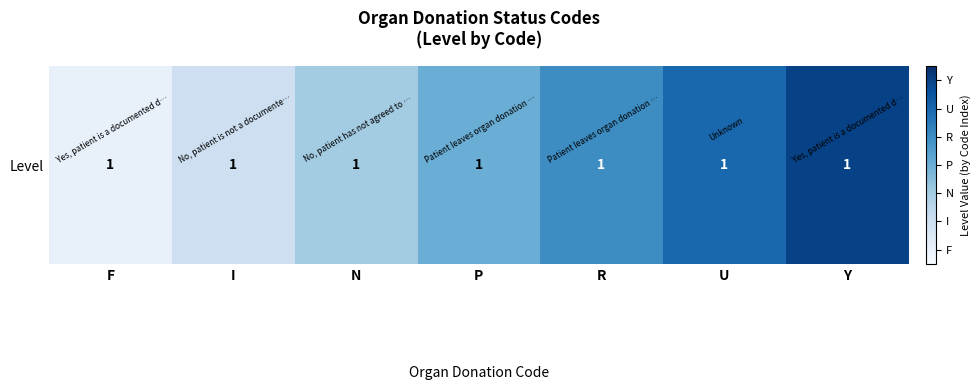

True or false: the data shows 2 at I.

True